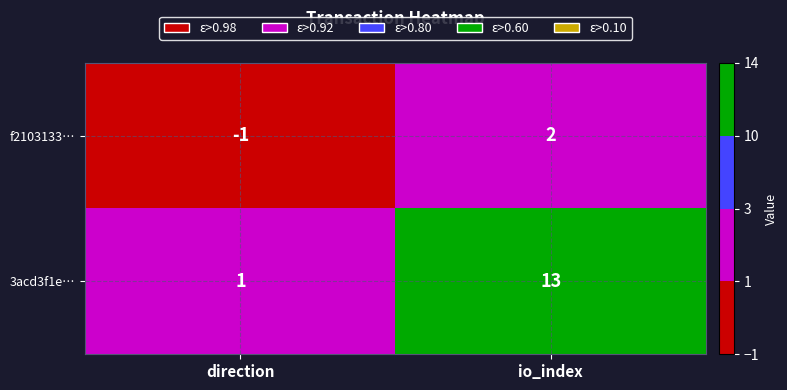

What is the difference between the maximum and minimum values in the 3acd3f1e… series?

12